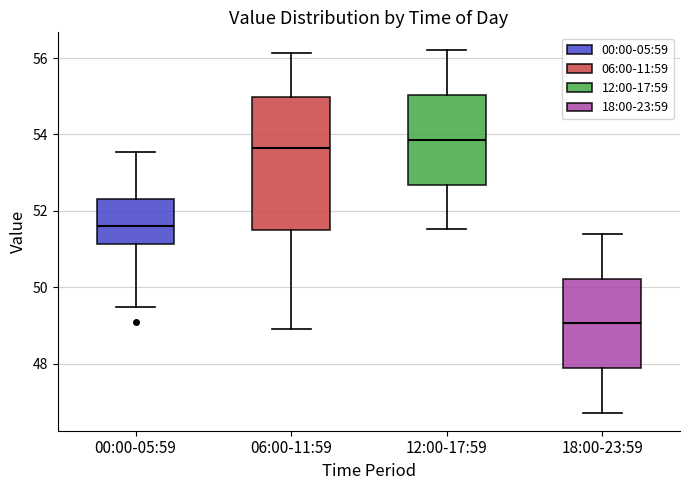

Which box has the highest median line?

12:00-17:59